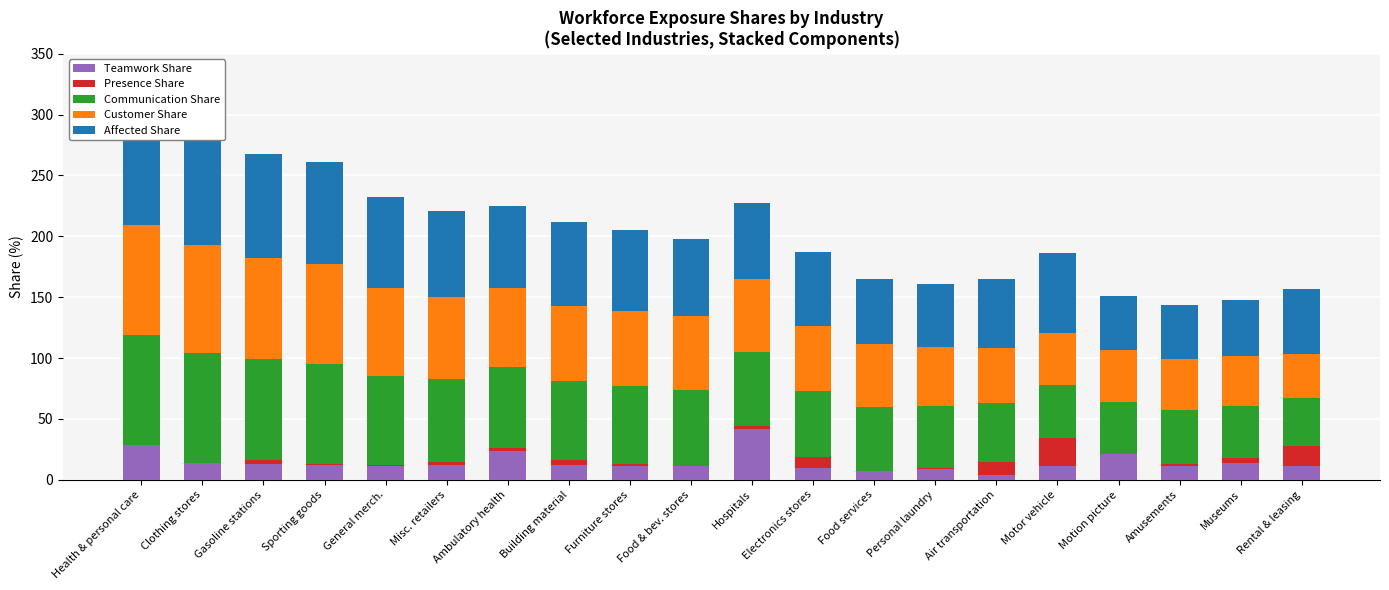

At which category does the chart reach its peak across all series?

Health & personal care